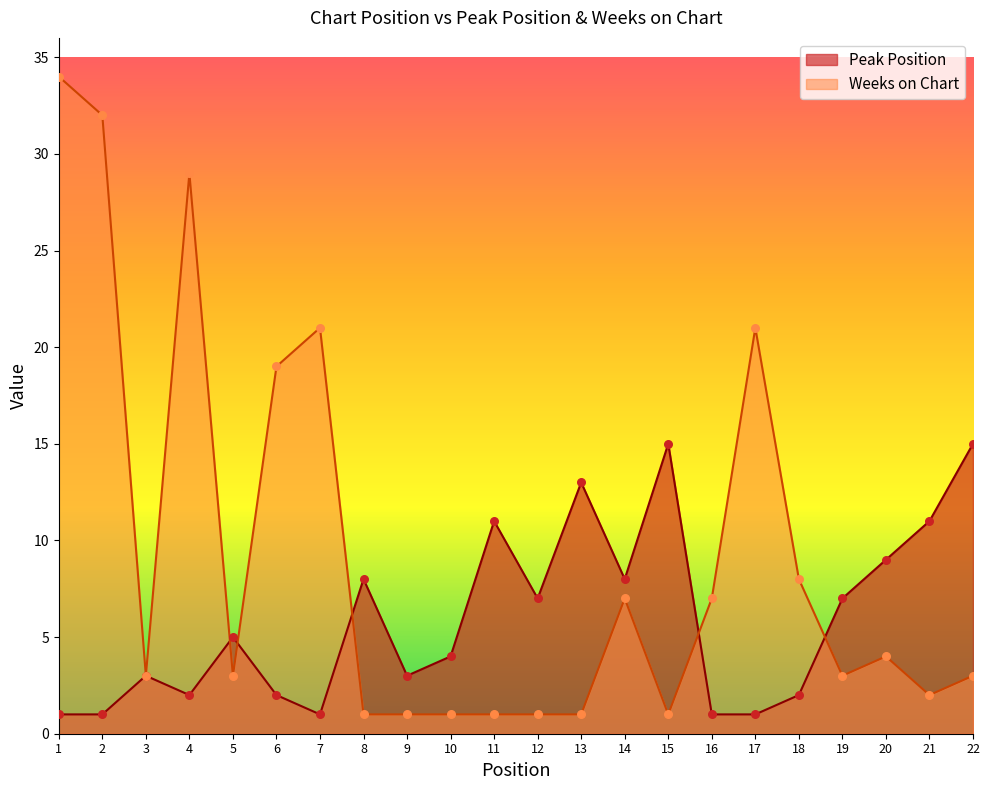

Which series contains the lowest Y value?

Peak Position